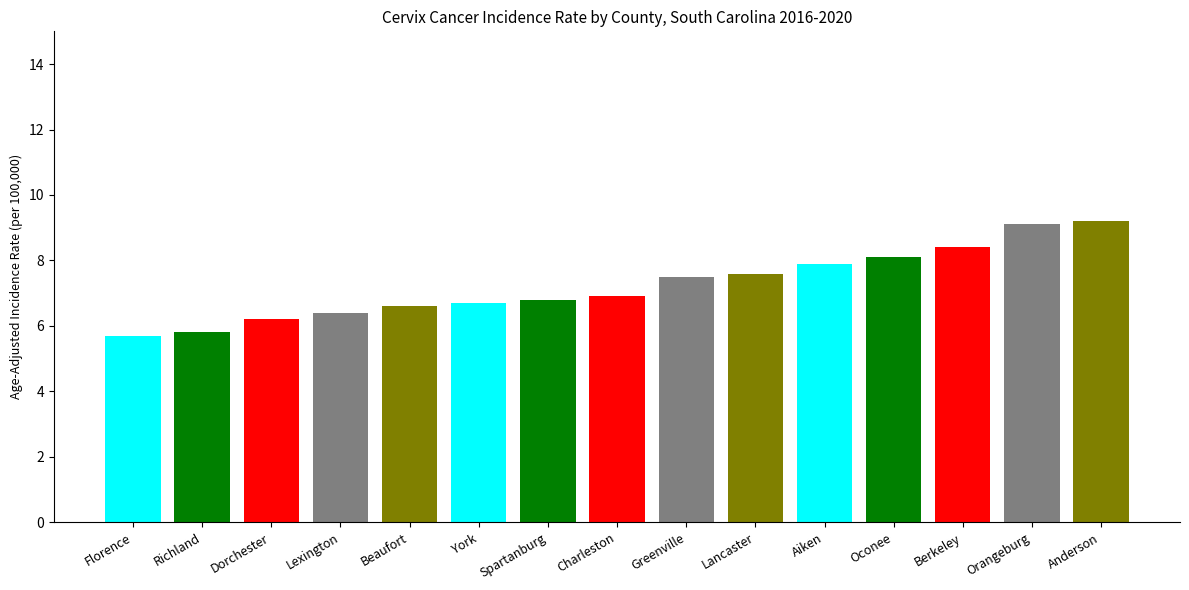

What is the difference between the second highest and second lowest values?

3.3